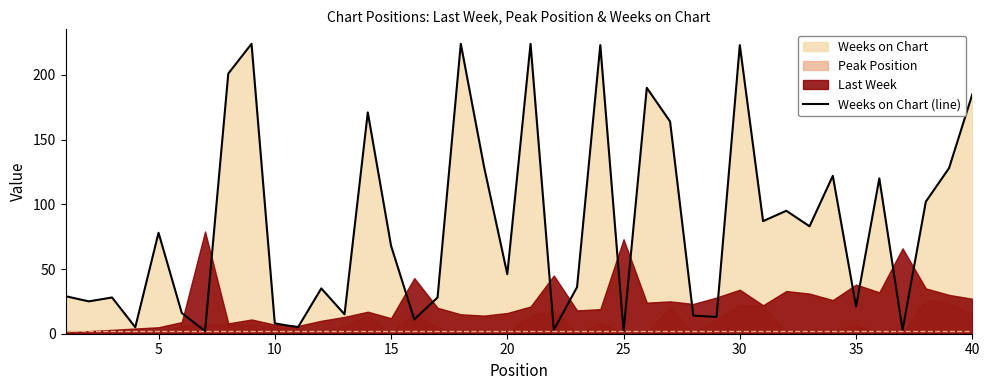

The value of Weeks on Chart (line) at 30 is 223. True or false?

True